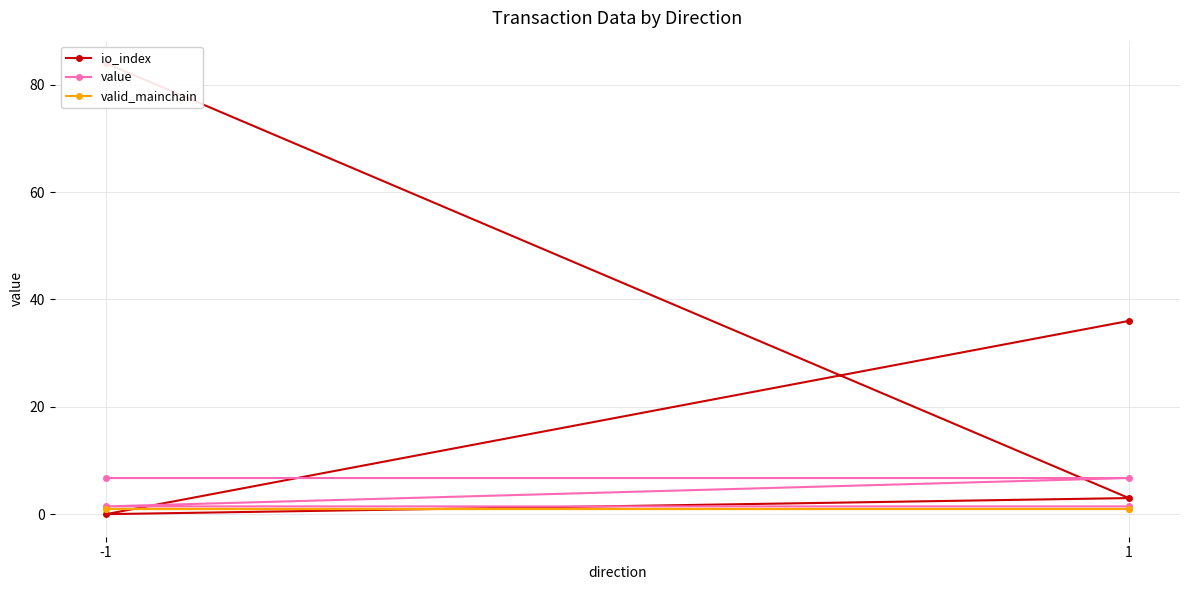

Is it true that value equals 6.7 at 1?

True